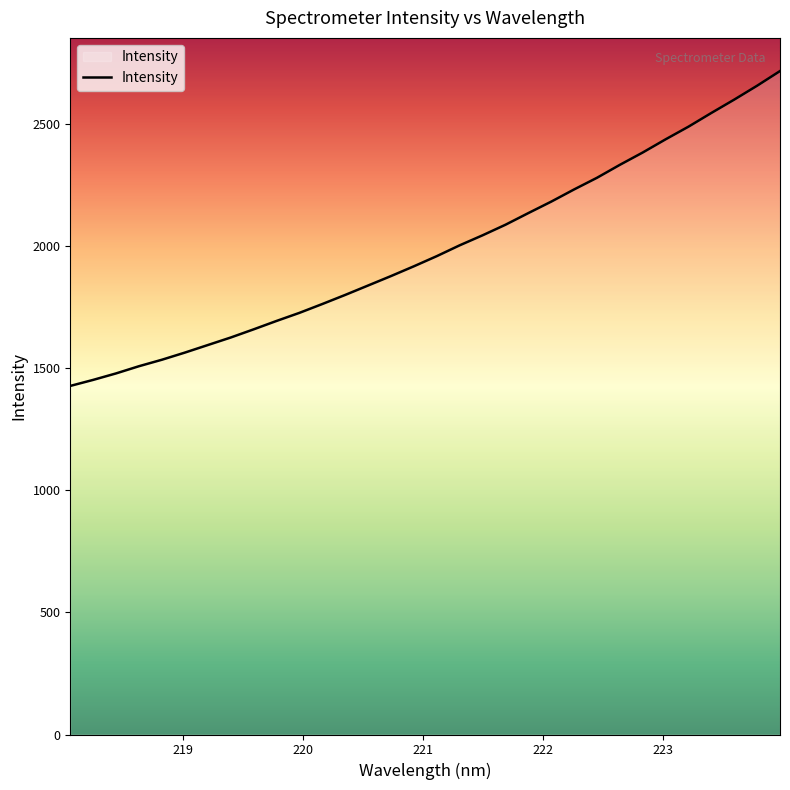

What is the difference between the second highest and minimum values?

1228.9